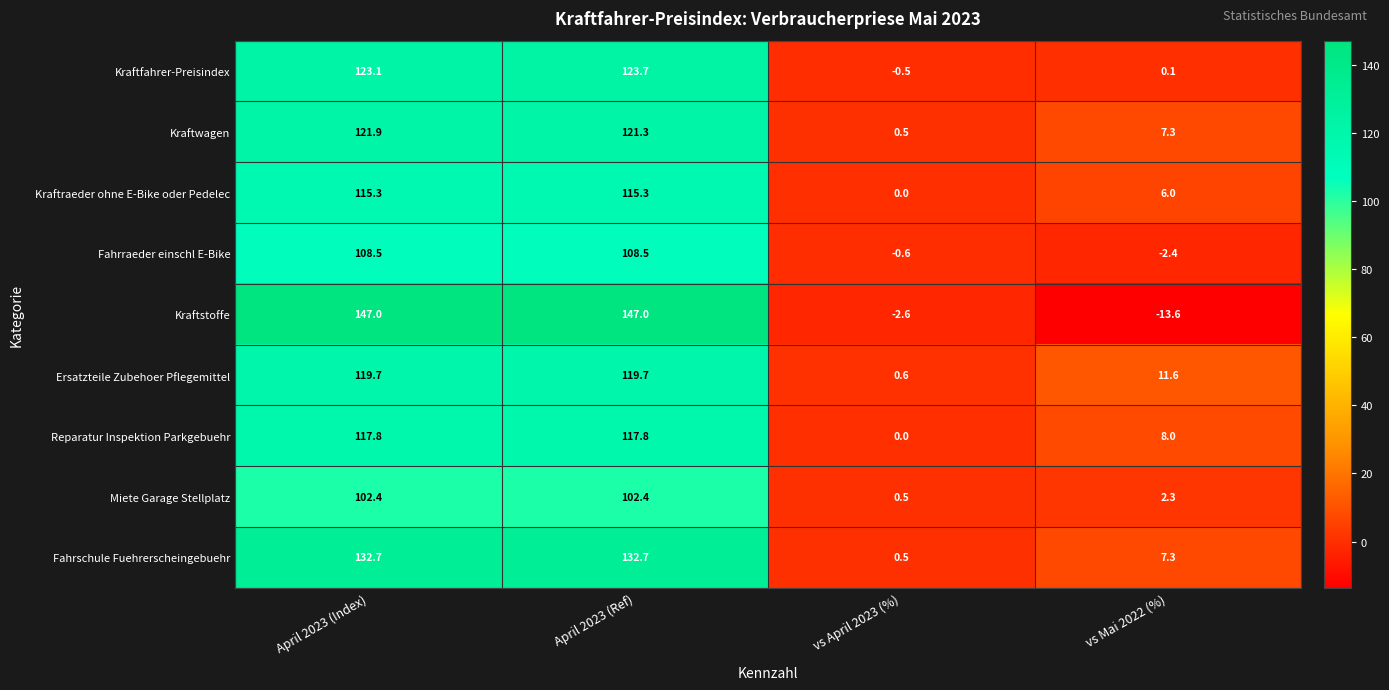

What is the greatest value displayed?

147.0